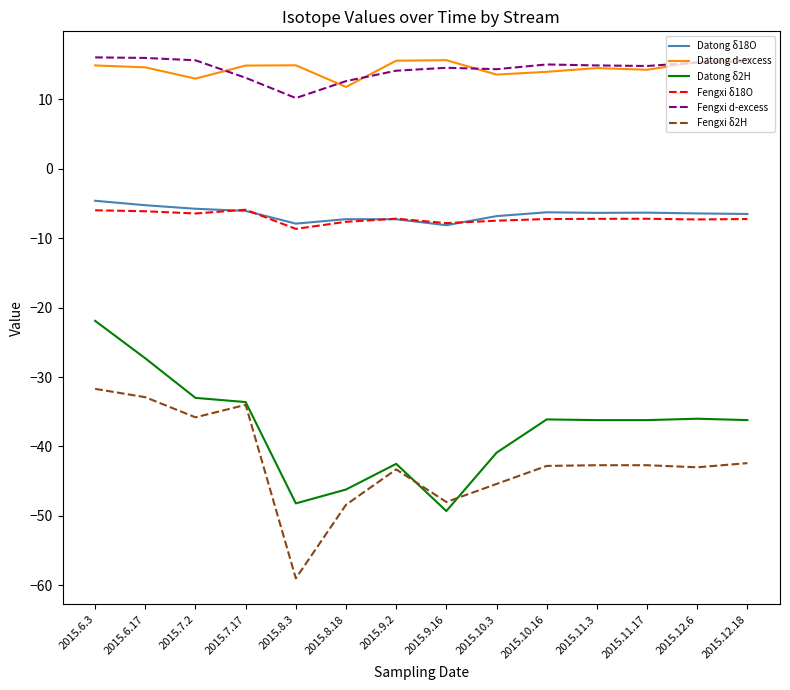

True or false: Fengxi d-excess has a value of 26.9 at 2015.6.17.

False